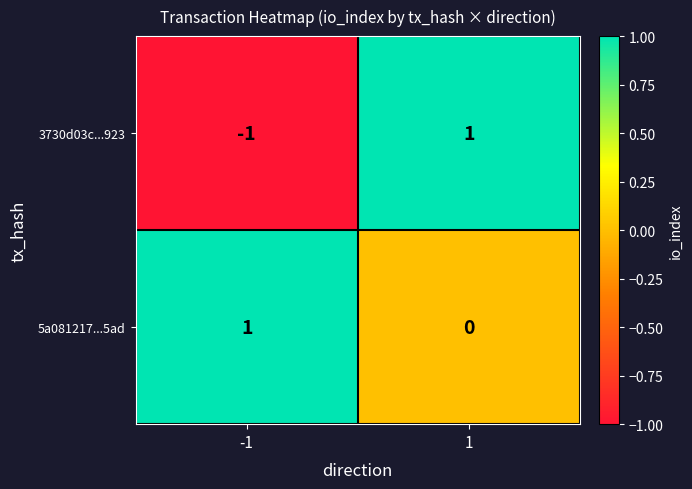

Which series has the largest total across all categories?

5a081217...5ad